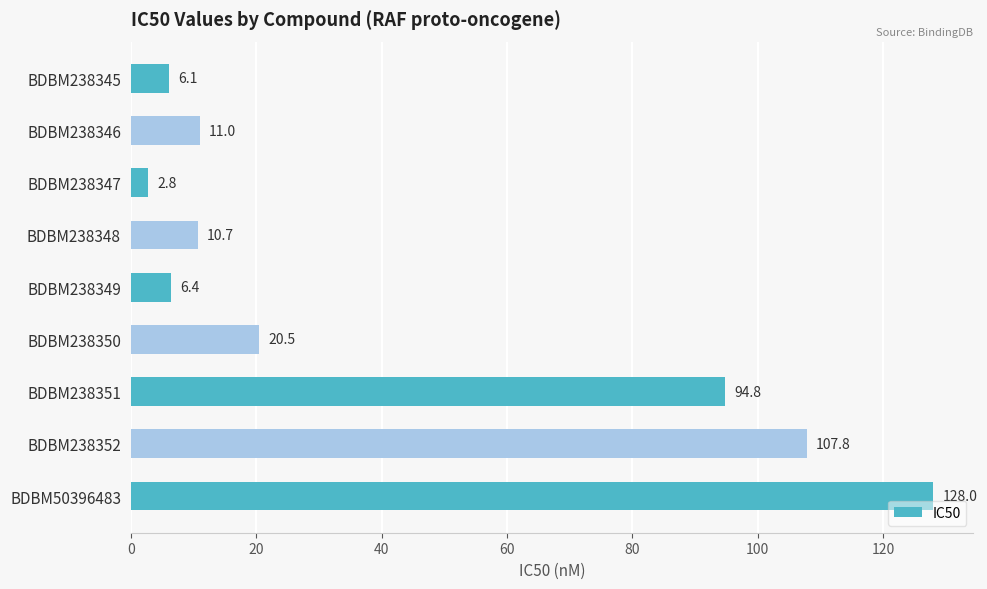

What is the value of the 6th bar from the top?

20.5